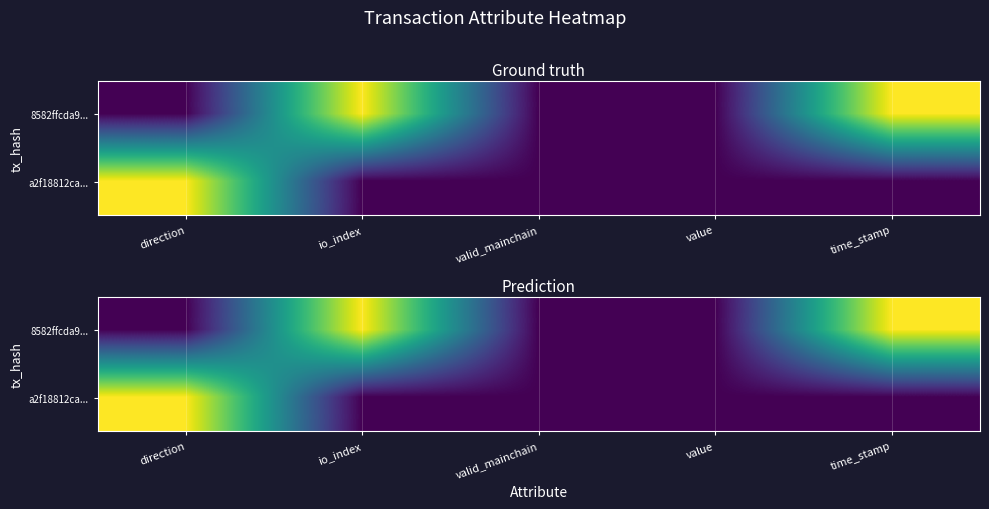

Which category has the highest value in the a2f18812ca... series?

direction